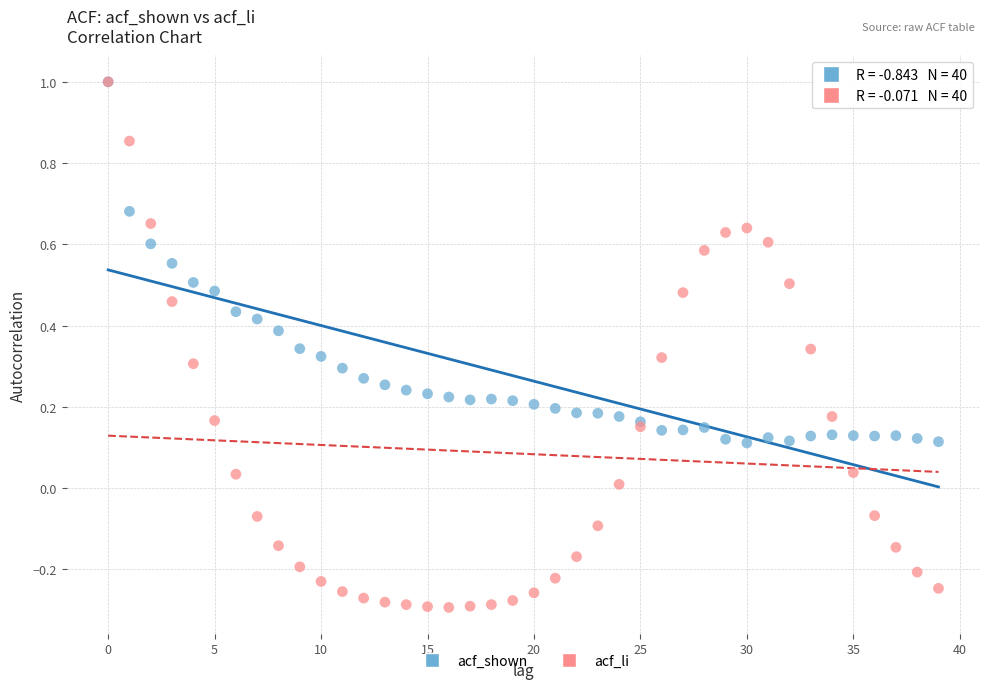

Which series has the largest Y range (max minus min)?

acf_li